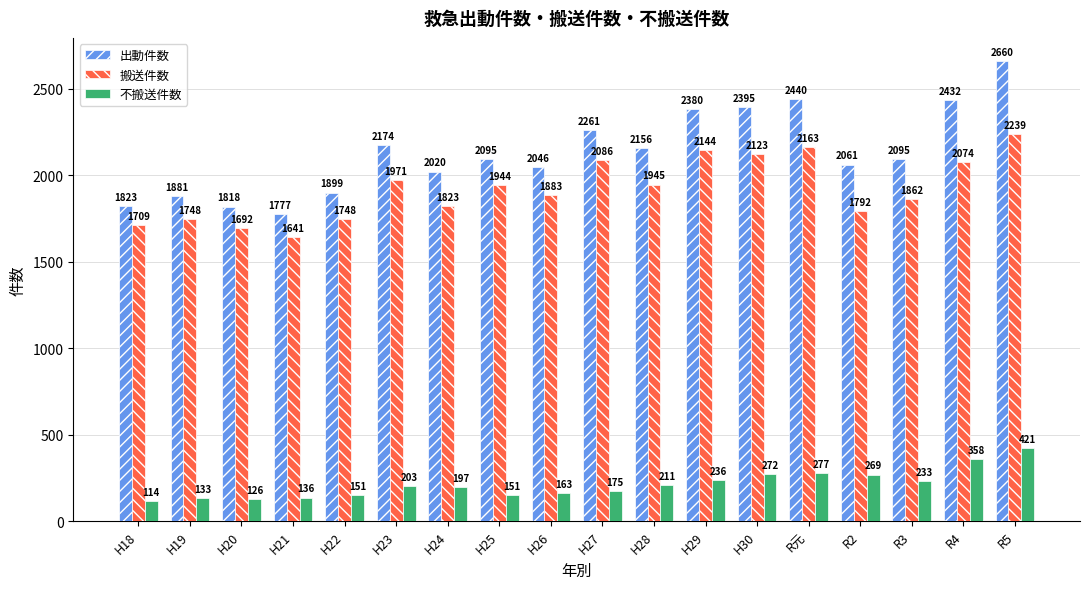

At which label is 出動件数 closest to 2218?

H27